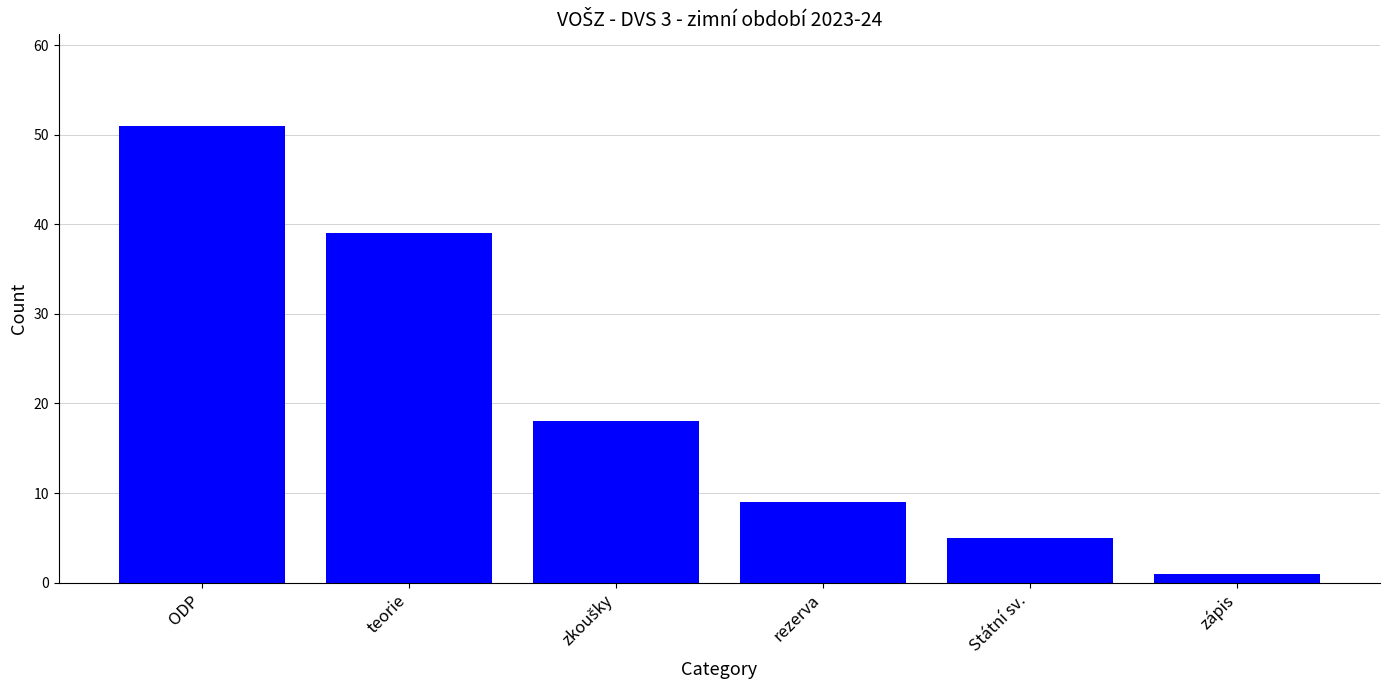

How many distinct data groups are displayed?

1